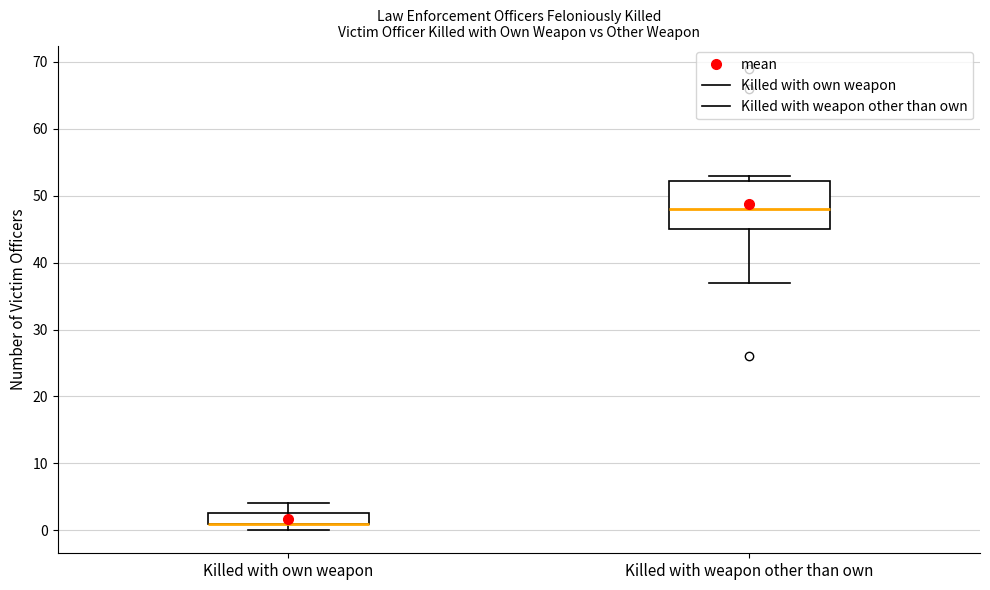

Comparing the boxes themselves (not the whiskers), which one is the tallest?

Killed with weapon other than own